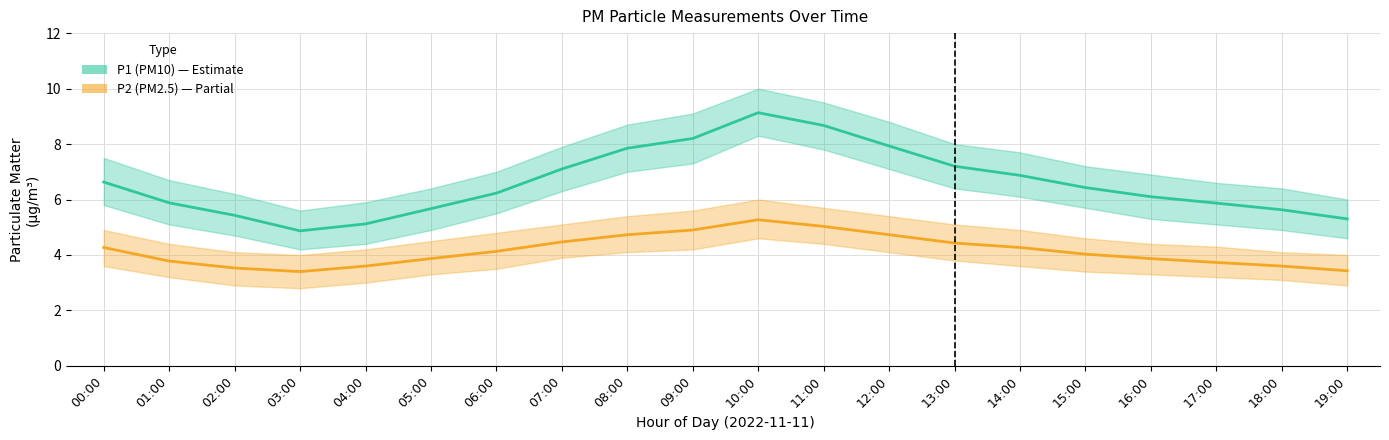

Does the chart display data point markers on the line(s)?

No